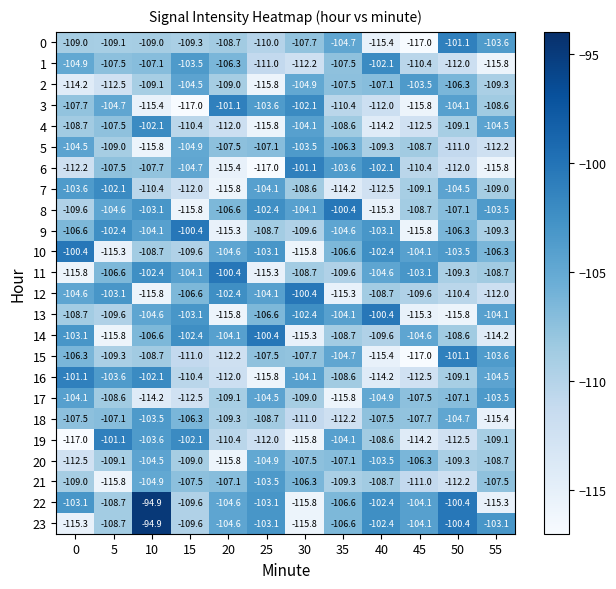

Count the number of categories in the chart.

12